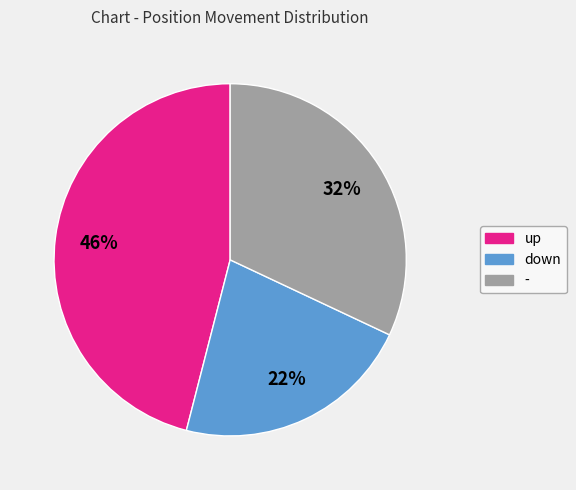

How many slices are in this pie chart?

3